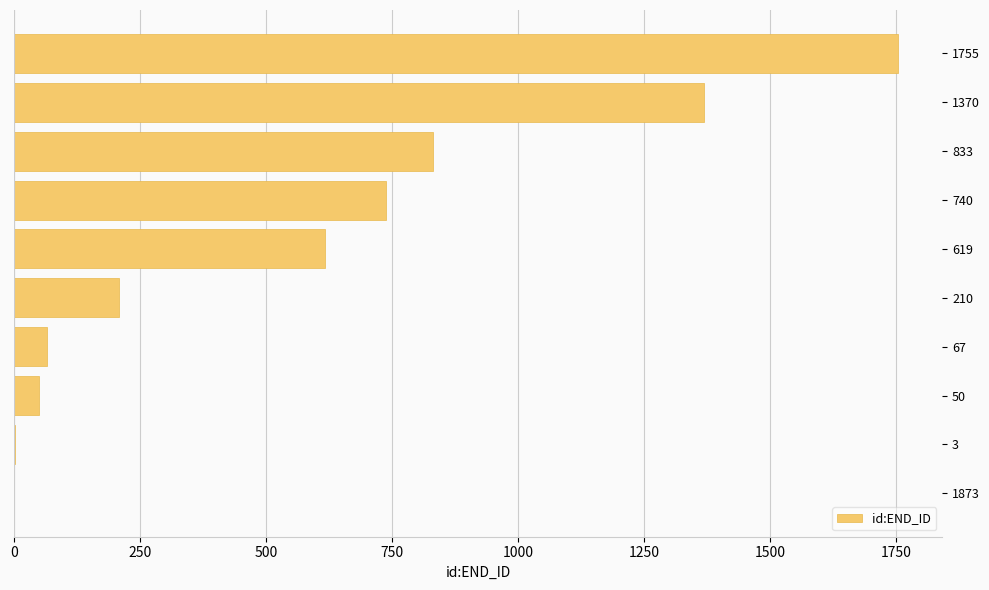

The value at 50 is 49. True or false?

True